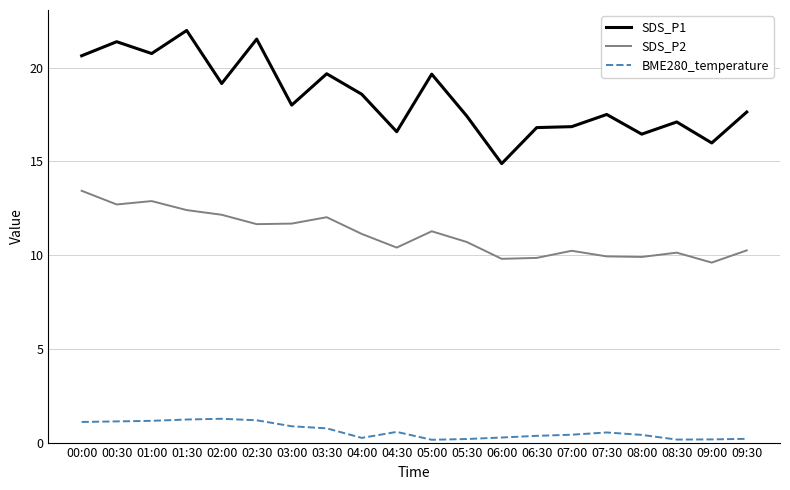

What position from the right is 05:00?

10